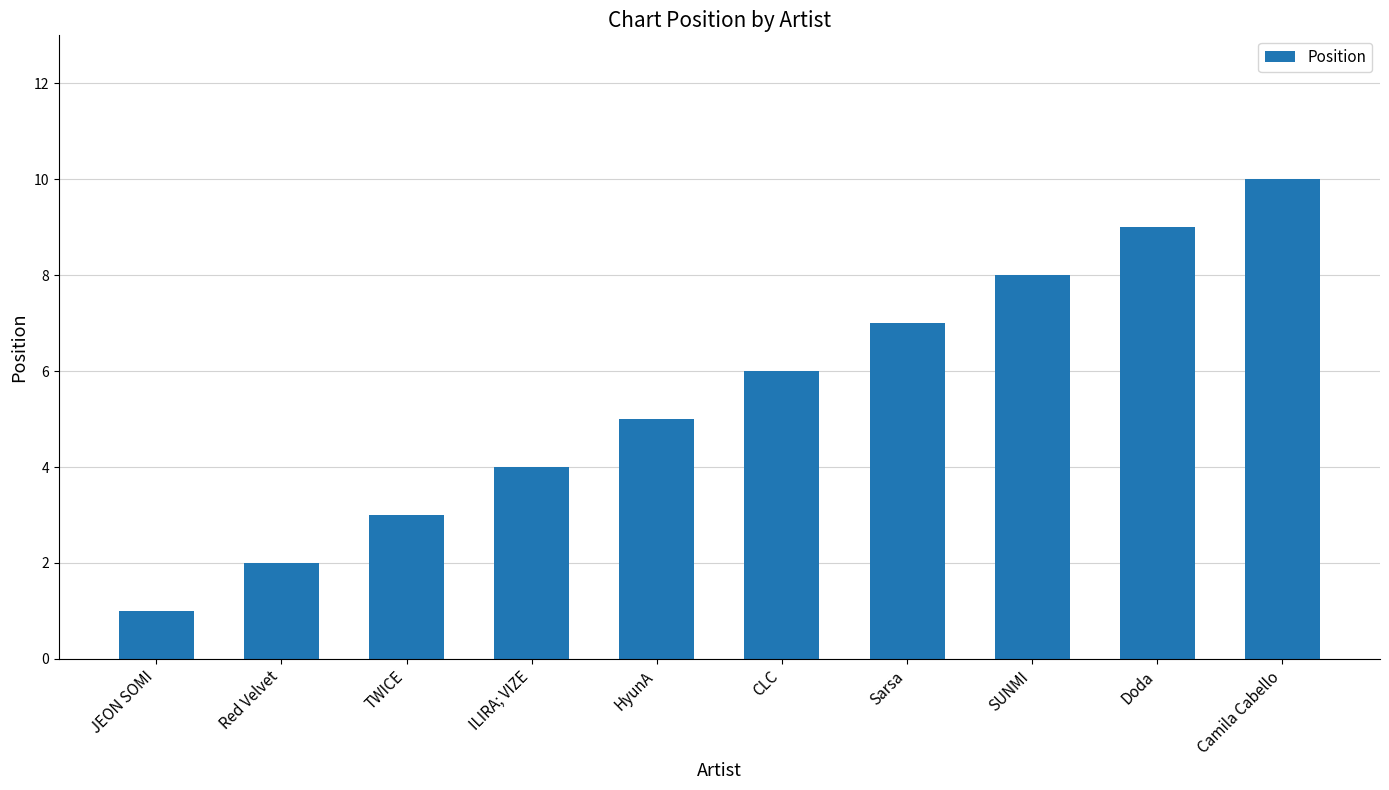

Rank the categories by value from lowest to highest.

JEON SOMI, Red Velvet, TWICE, ILIRA; VIZE, HyunA, CLC, Sarsa, SUNMI, Doda, Camila Cabello